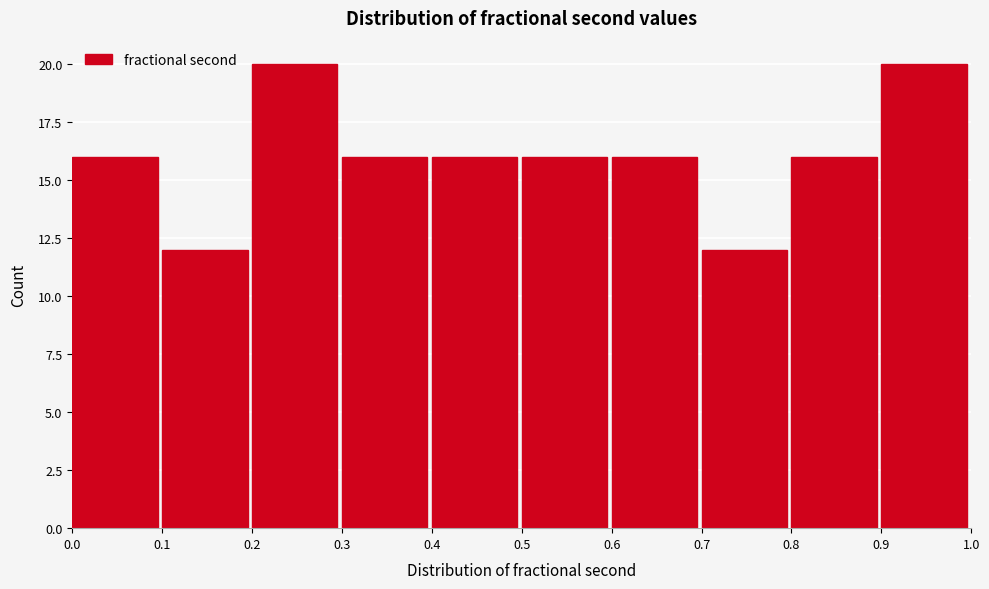

Reading left to right, list every bar in this chart as the range it spans on the x-axis followed by its height. The values are not printed on the chart, so give them approximately, as read against the axis.

0.0 to 0.1: 16
0.1 to 0.2: 12
0.2 to 0.3: 20
0.3 to 0.4: 16
0.4 to 0.5: 16
0.5 to 0.6: 16
0.6 to 0.7: 16
0.7 to 0.8: 12
0.8 to 0.9: 16
0.9 to 1.0: 20